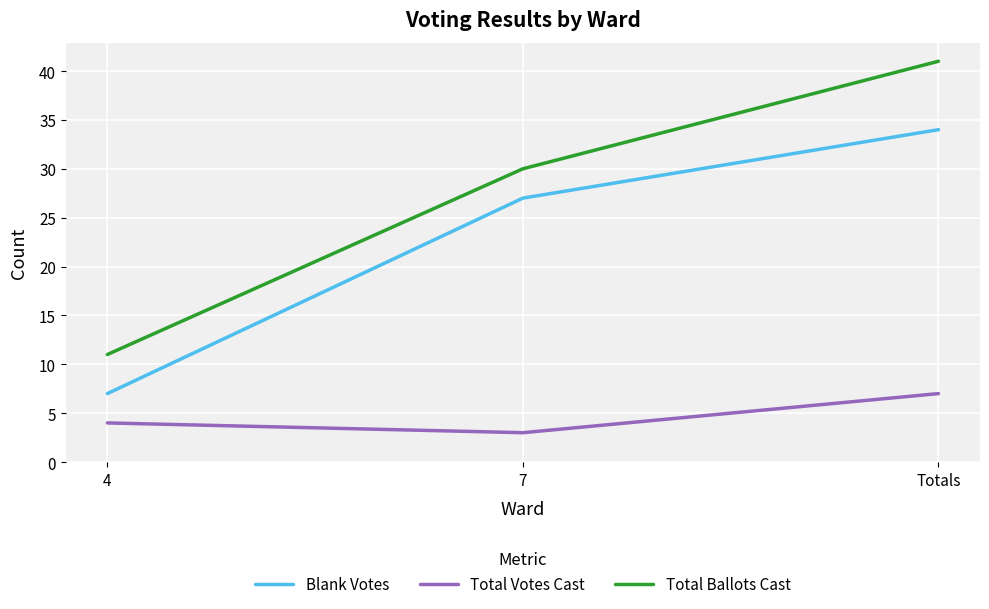

What is the maximum value shown in the chart?

41